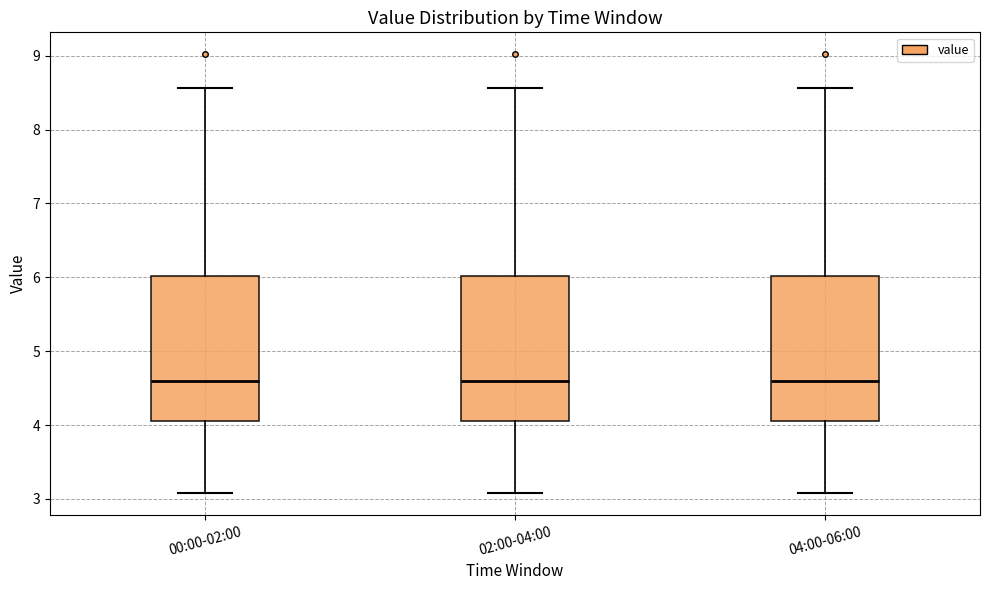

Reading left to right, read every box against the y-axis: the position of its median line, the range the box covers, and the ends of its whiskers. The values are not printed on the chart, so give them approximately, as read against the axis.

00:00-02:00: median 4.6, box 4.1 to 6.0, whiskers 3.1 to 8.6
02:00-04:00: median 4.6, box 4.1 to 6.0, whiskers 3.1 to 8.6
04:00-06:00: median 4.6, box 4.1 to 6.0, whiskers 3.1 to 8.6